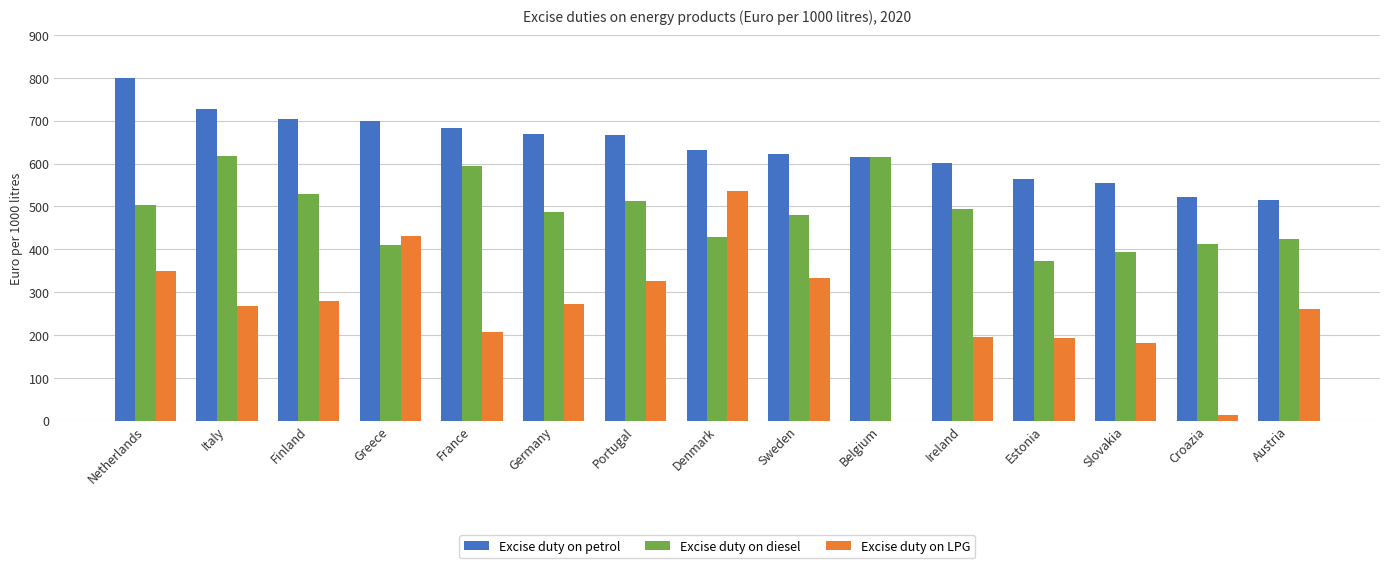

What is the spread (max minus min) of values at Croazia?

508